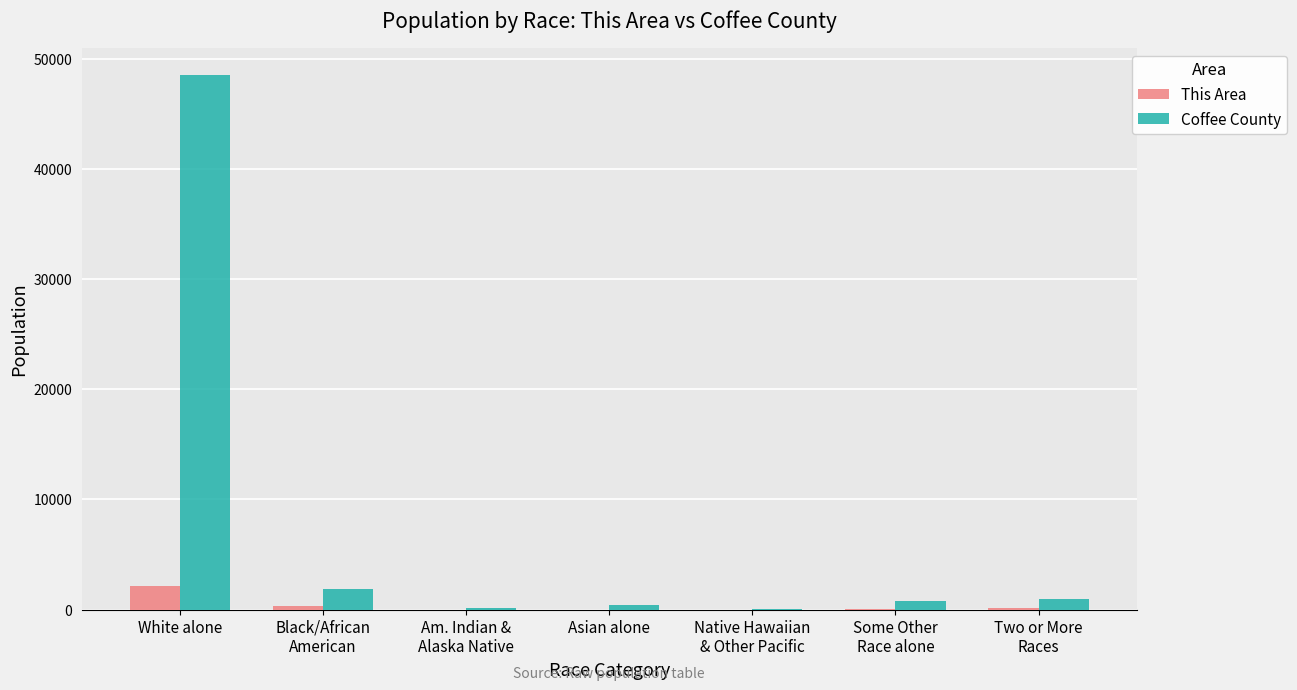

What is the sum of all Coffee County values?

52796